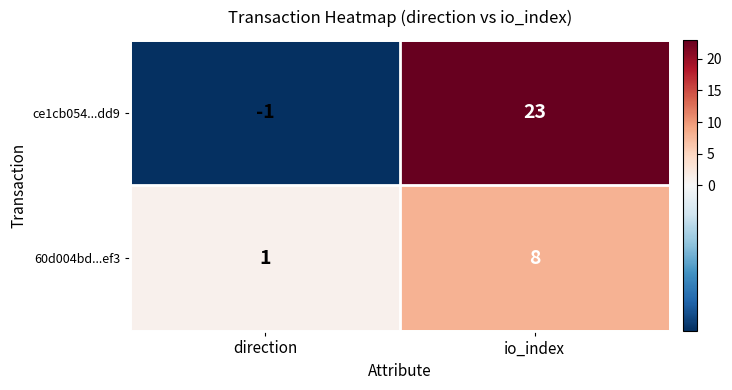

Reading right to left, transcribe all the data shown in this chart.

ce1cb054...dd9: io_index=23	direction=-1
60d004bd...ef3: io_index=8	direction=1